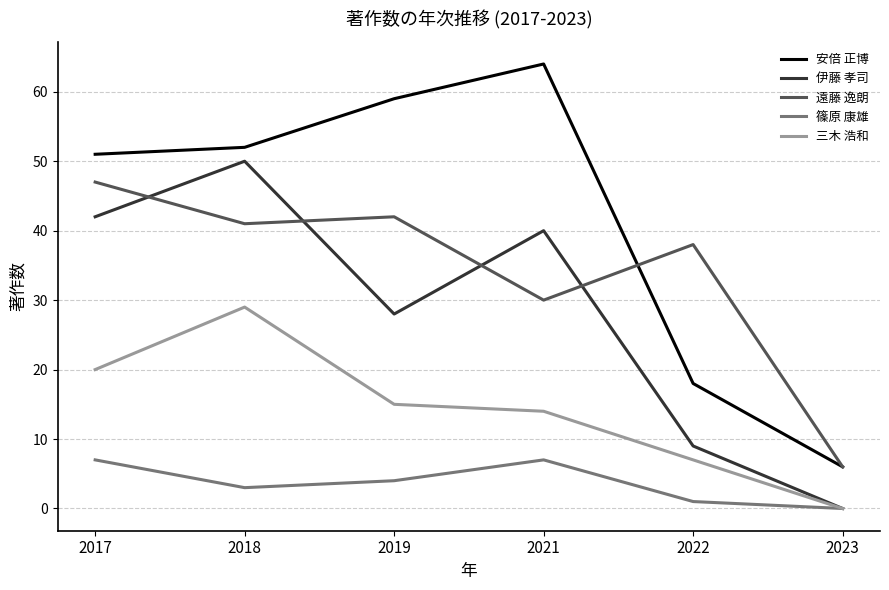

True or false: 遠藤 逸朗 and 安倍 正博 intersect in this chart.

True